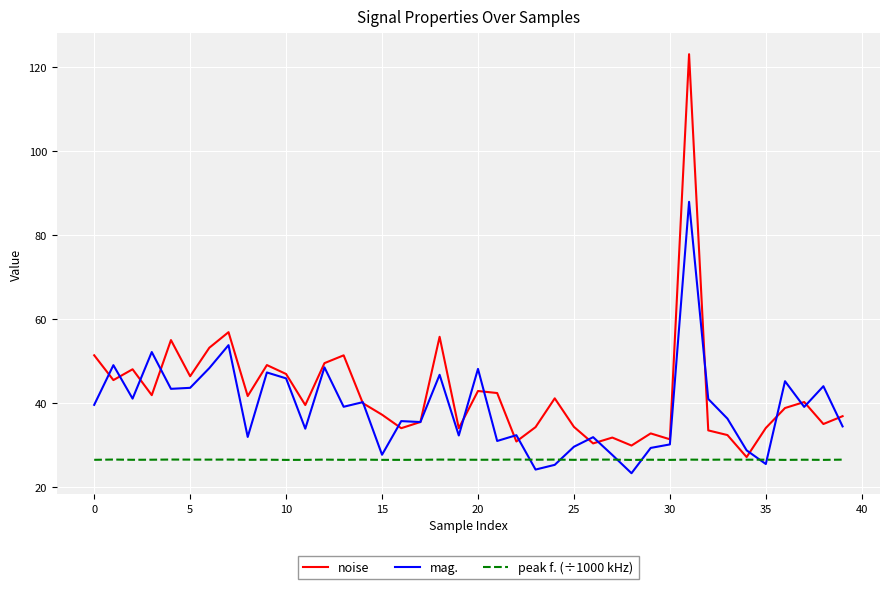

List the series in order of their peak value, highest first.

noise, mag., peak f. (÷1000 kHz)